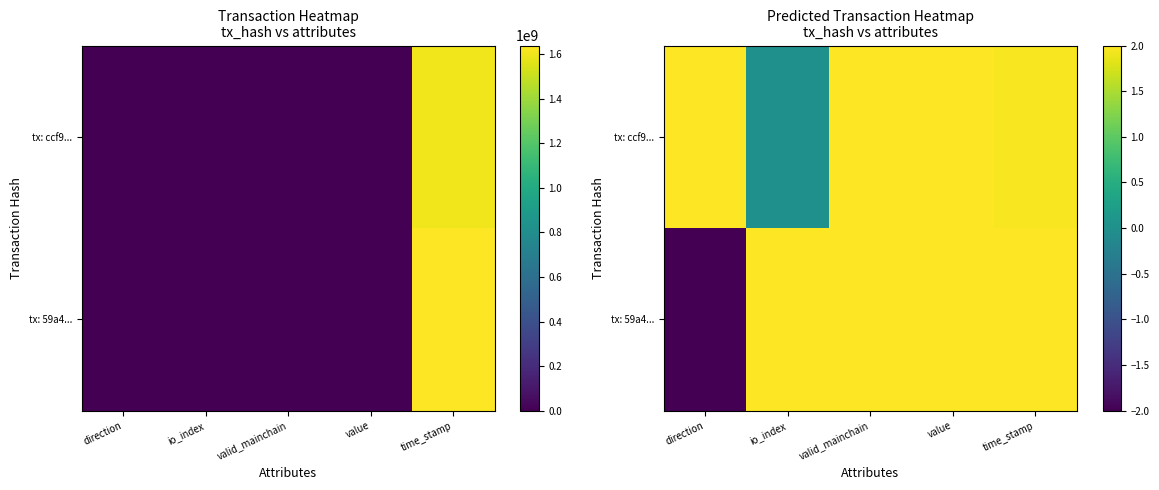

Rank the series by their average value, from lowest to highest.

tx: 59a4..., tx: ccf9...